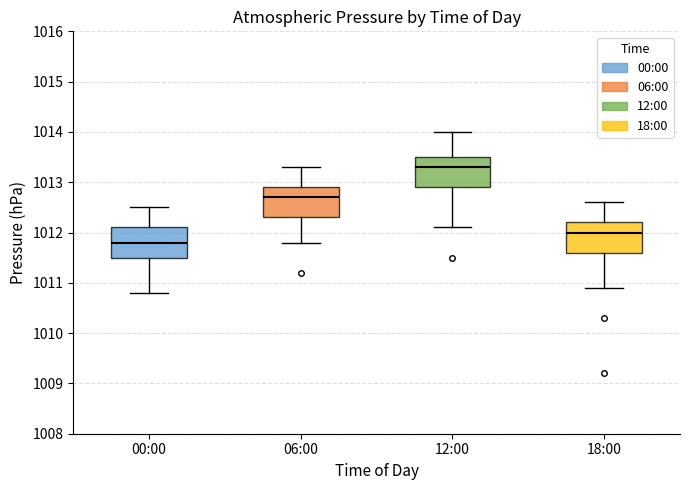

Reading left to right, transcribe this box plot: for each box, give where its median line is, the range the box spans, and where its two whiskers end, as read against the y-axis. The values are not printed on the chart, so give them approximately, as read against the axis.

00:00: median 1011.8, box 1011.5 to 1012.1, whiskers 1010.8 to 1012.5
06:00: median 1012.7, box 1012.3 to 1012.9, whiskers 1011.8 to 1013.3
12:00: median 1013.3, box 1012.9 to 1013.5, whiskers 1012.1 to 1014.0
18:00: median 1012.0, box 1011.6 to 1012.2, whiskers 1010.9 to 1012.6